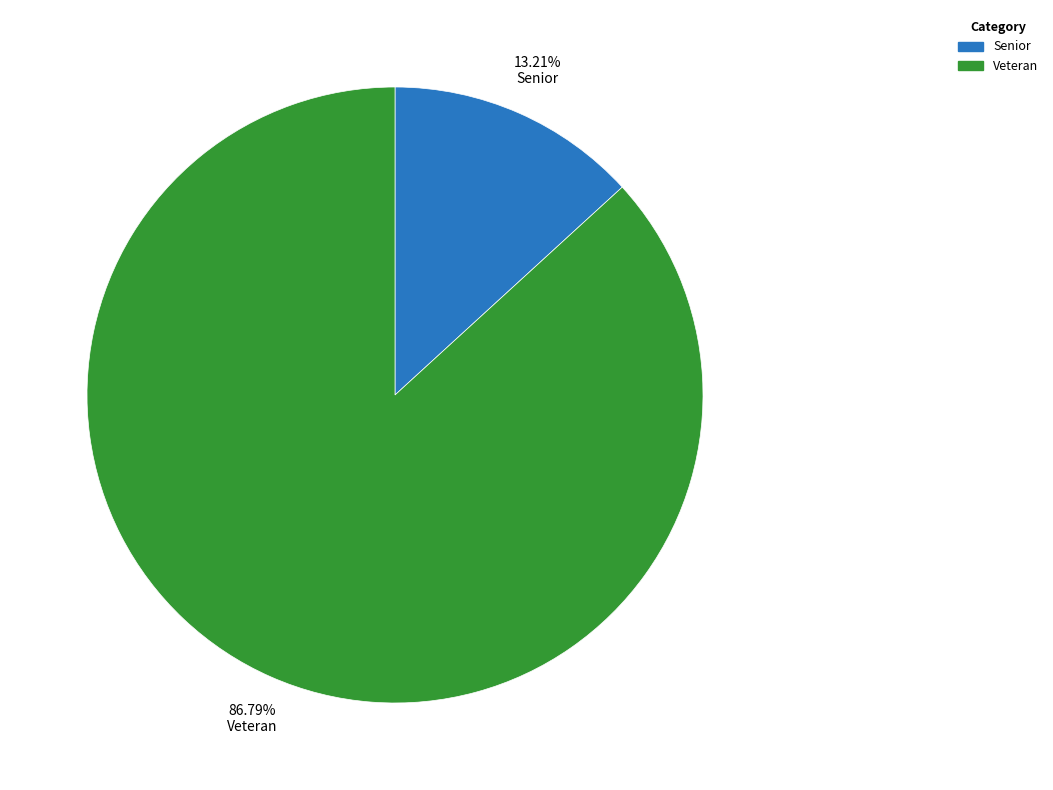

What portion of the pie excludes Veteran?

13.2%